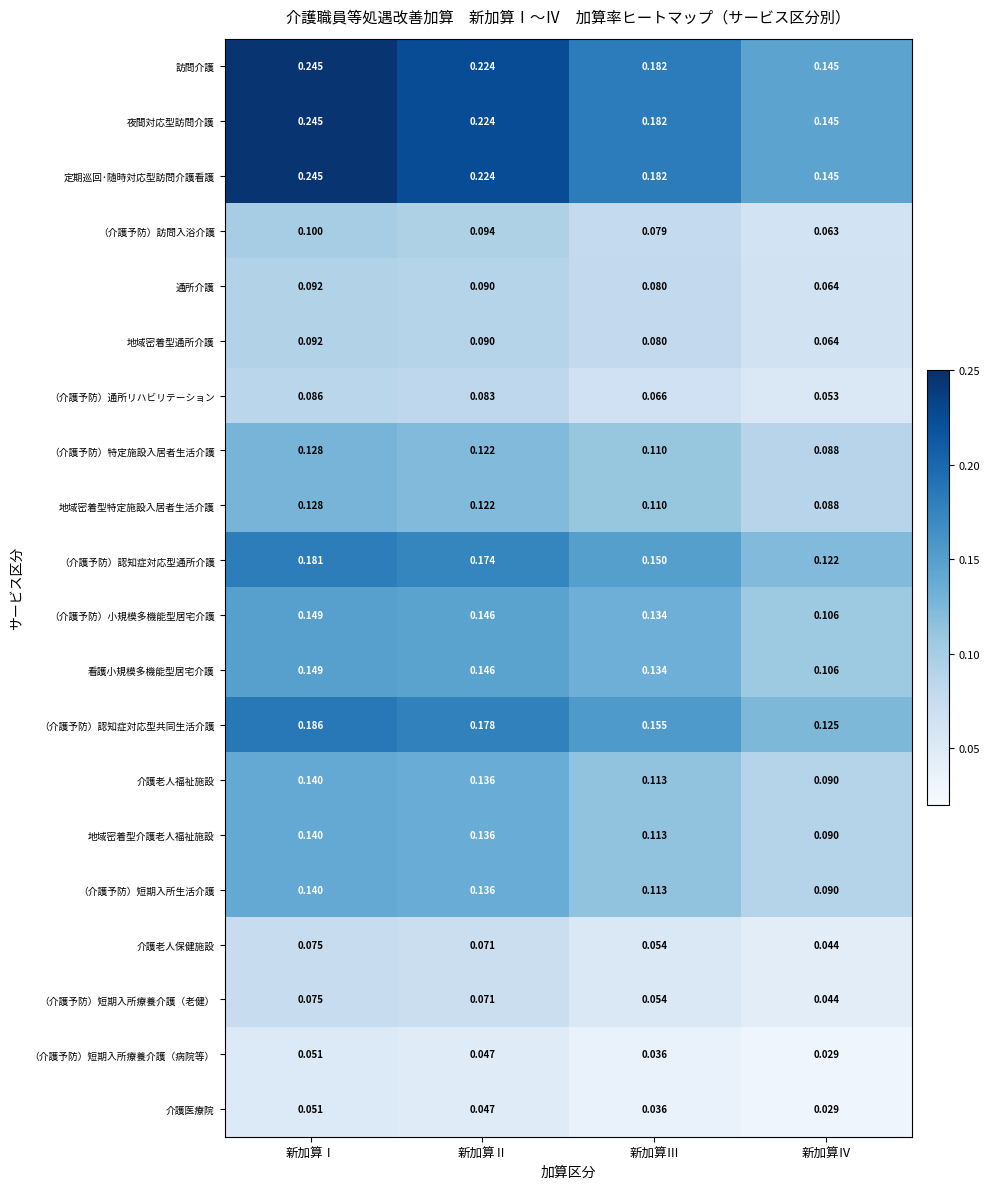

Which category has the highest value across all series?

新加算Ⅰ